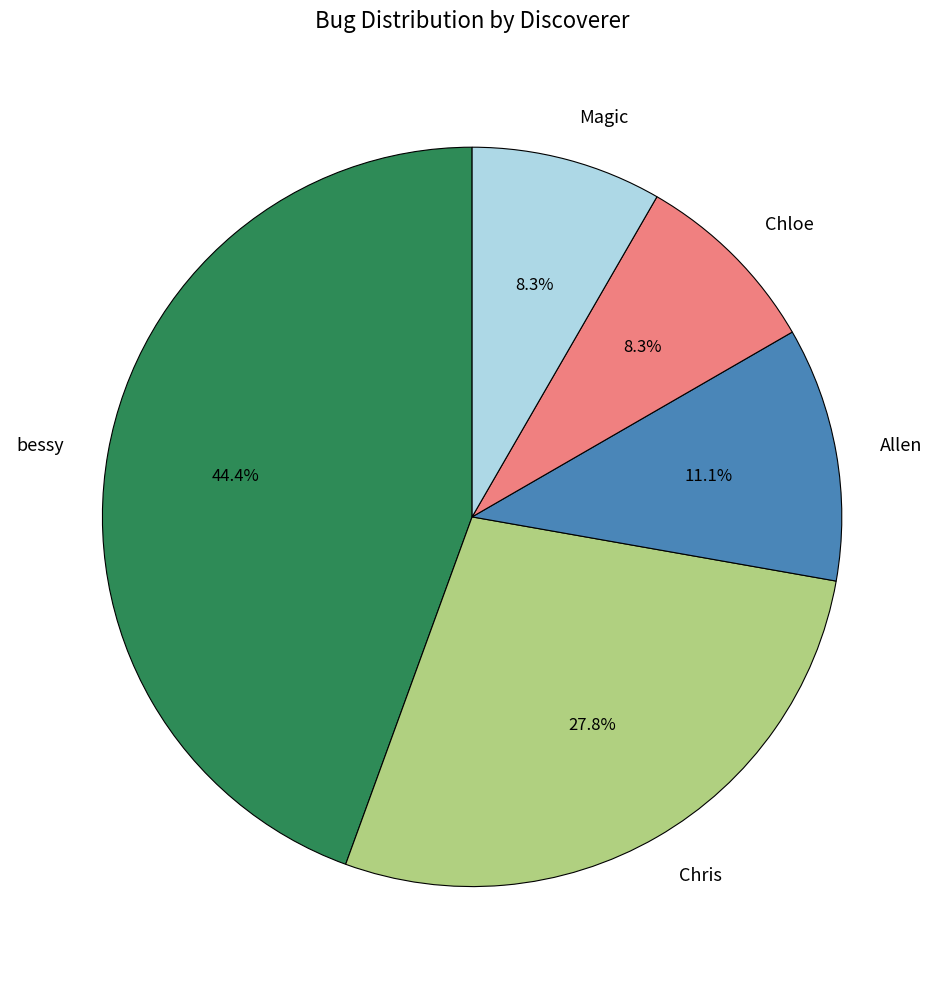

Combined, do Chloe and Allen account for over 50%?

No